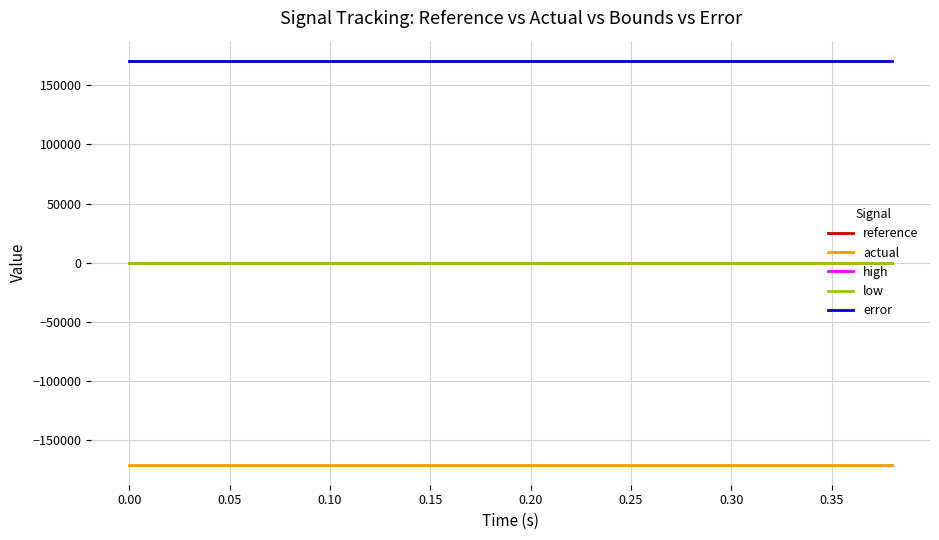

True or false: high and actual cross at least once.

False